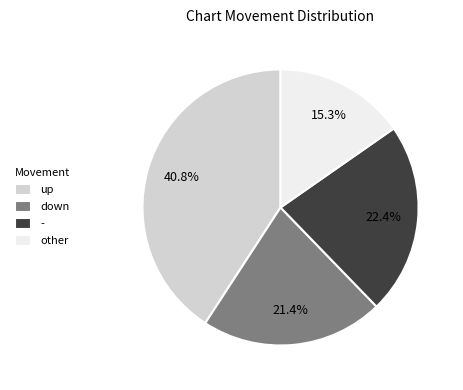

How many segments does this pie chart have?

4